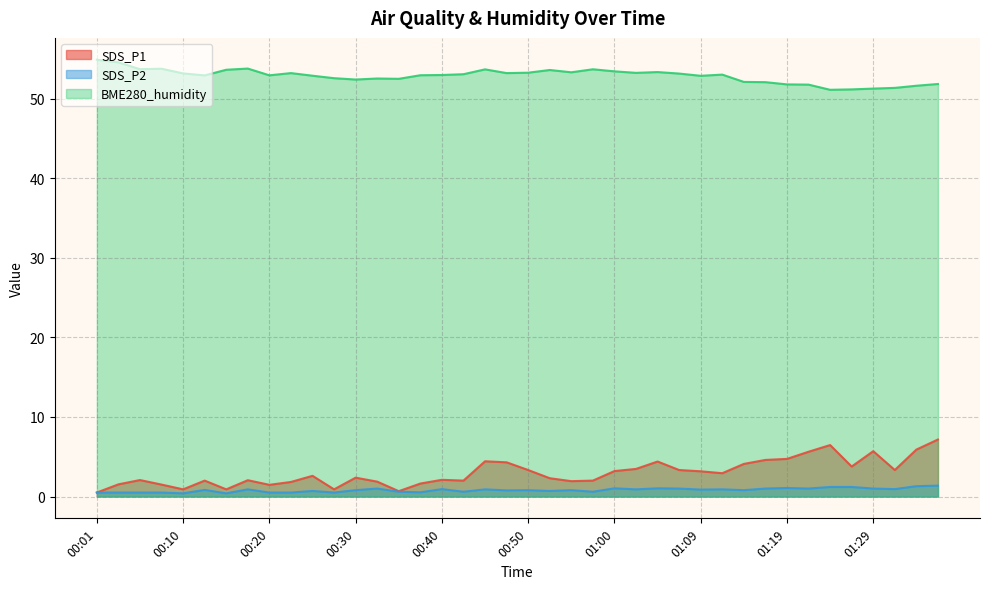

The value of SDS_P1 at 00:28 is 0.2. True or false?

False